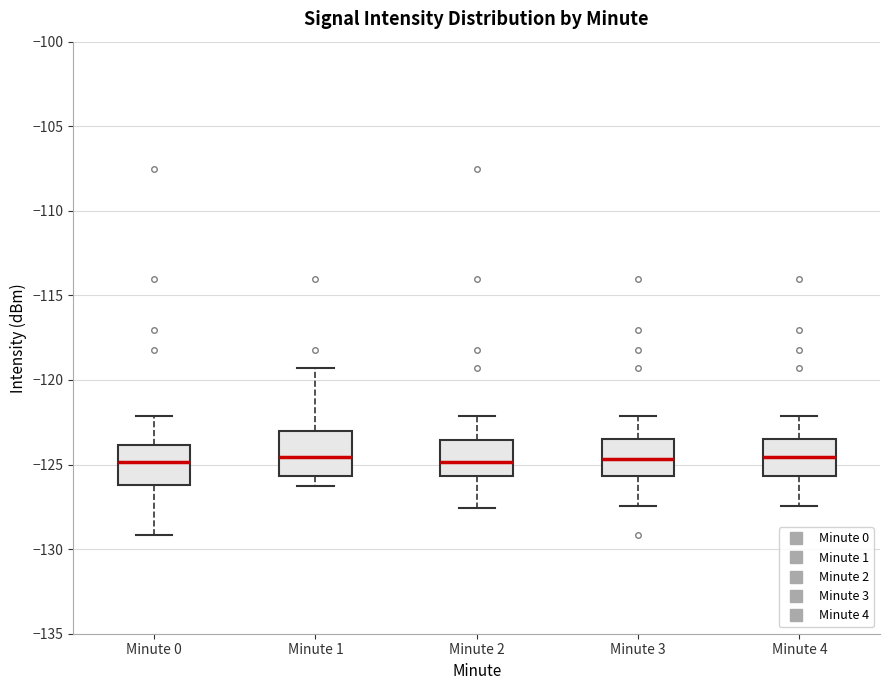

Where does the upper whisker of the box for Minute 0 end on the y-axis? The values are not printed on the chart, so give them approximately, as read against the axis.

-122.0